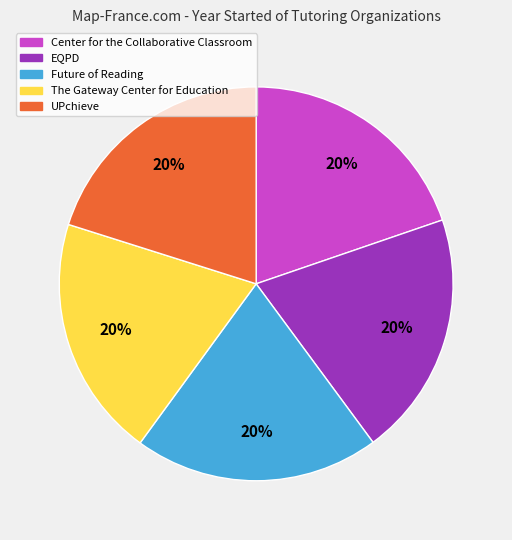

How many slices are in this pie chart?

5